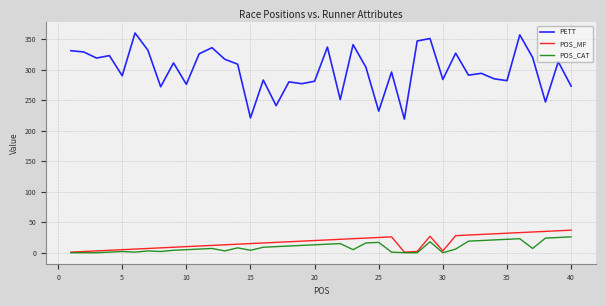

What is the lowest value of the PETT series?

219